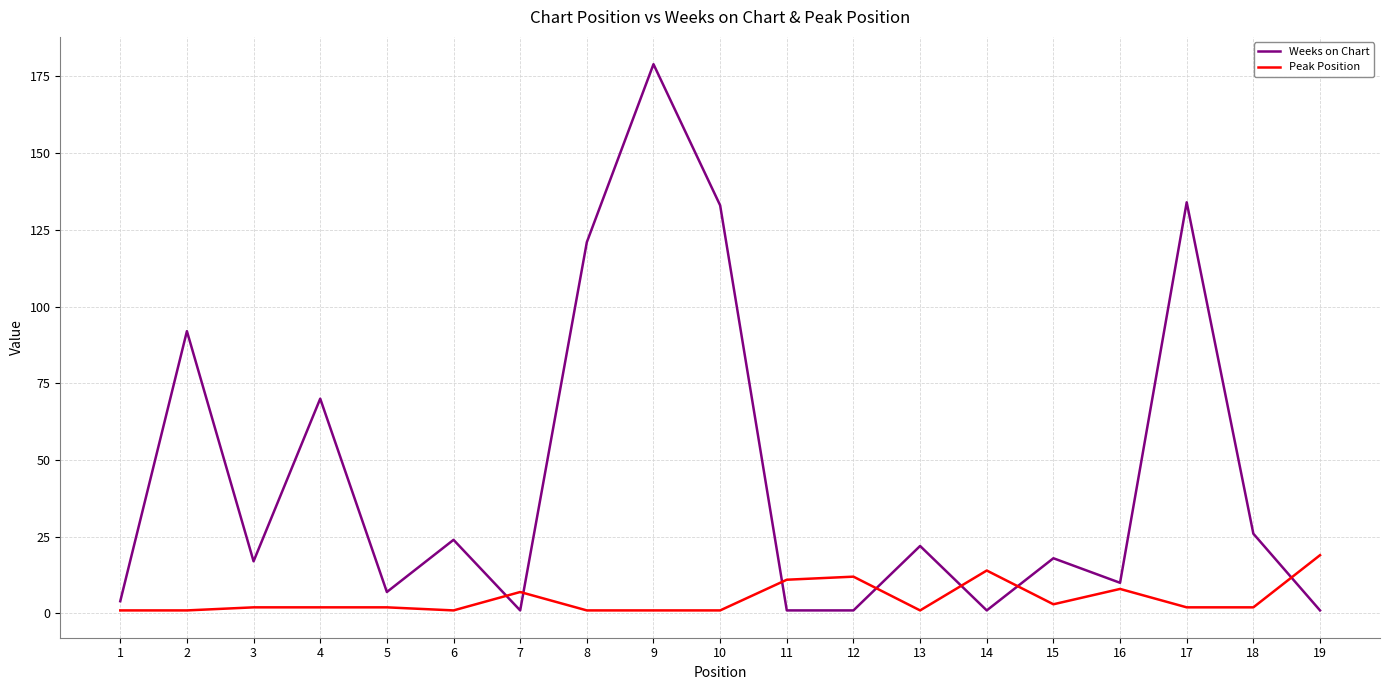

Is this an area chart (filled region under the line)?

No